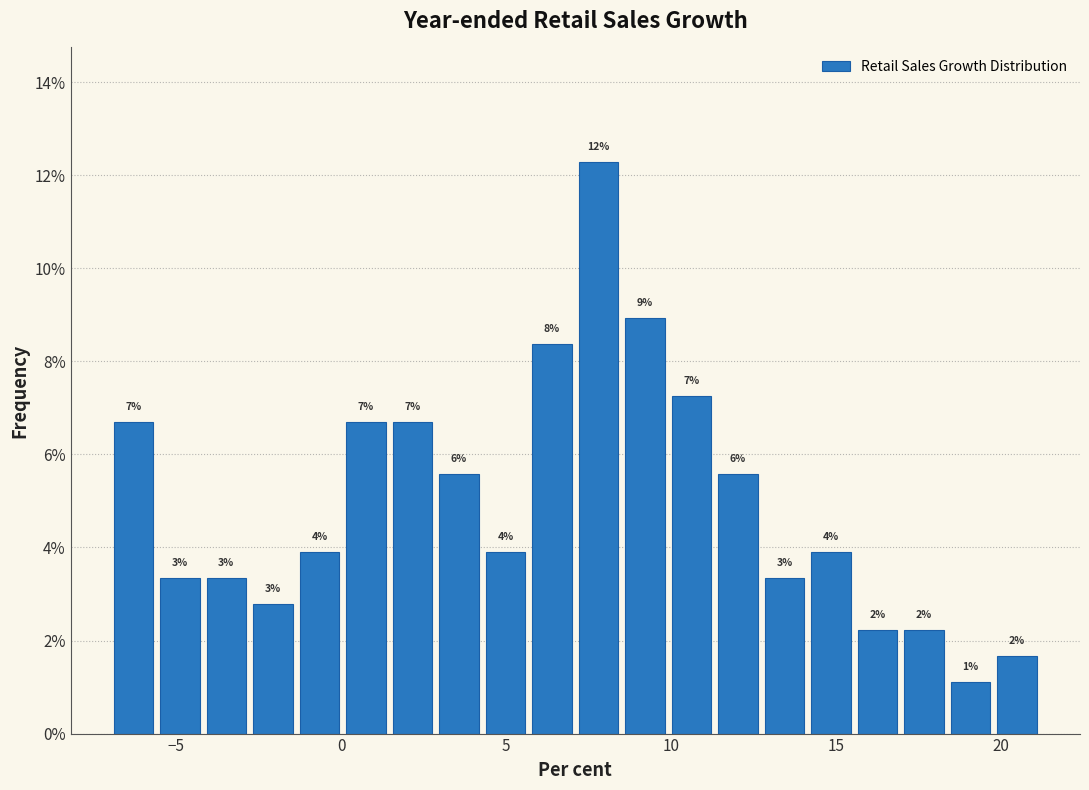

Read against the x-axis, roughly where is the centre of the tallest bar?

8.0